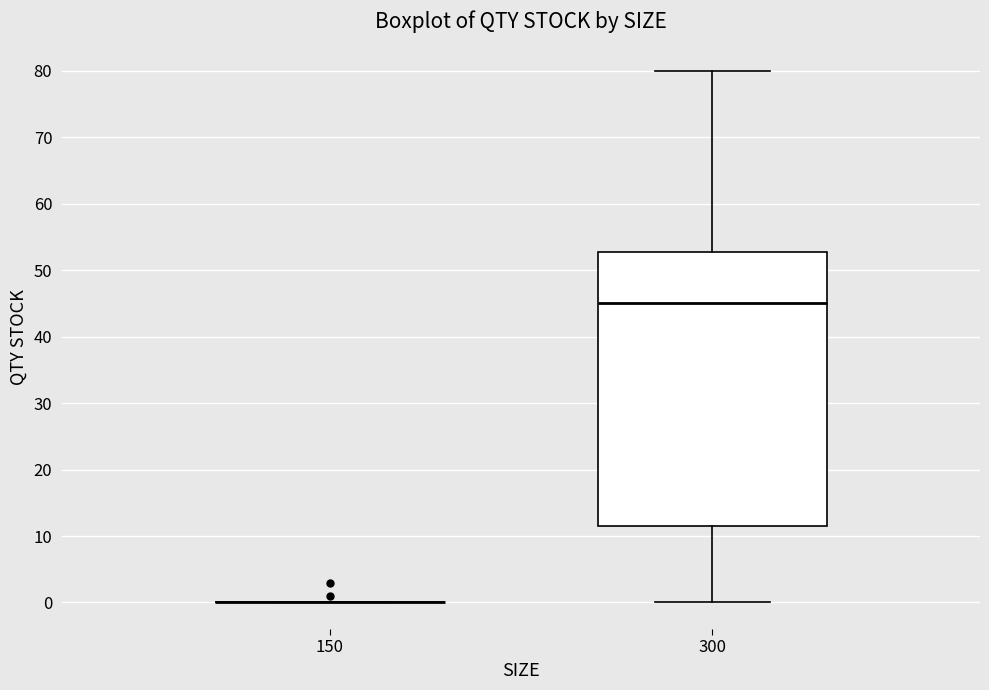

Comparing the boxes themselves (not the whiskers), which one is the tallest?

300